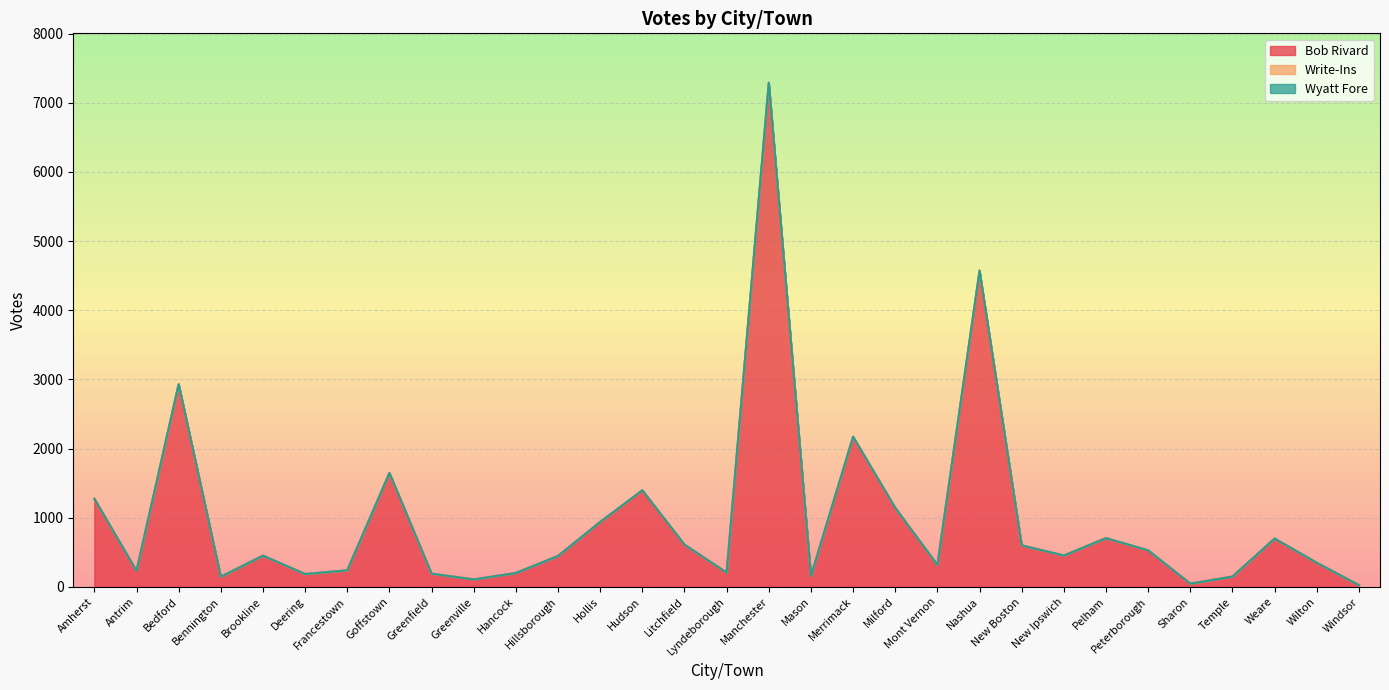

Which has a higher value, Wilton or Windsor?

Wilton